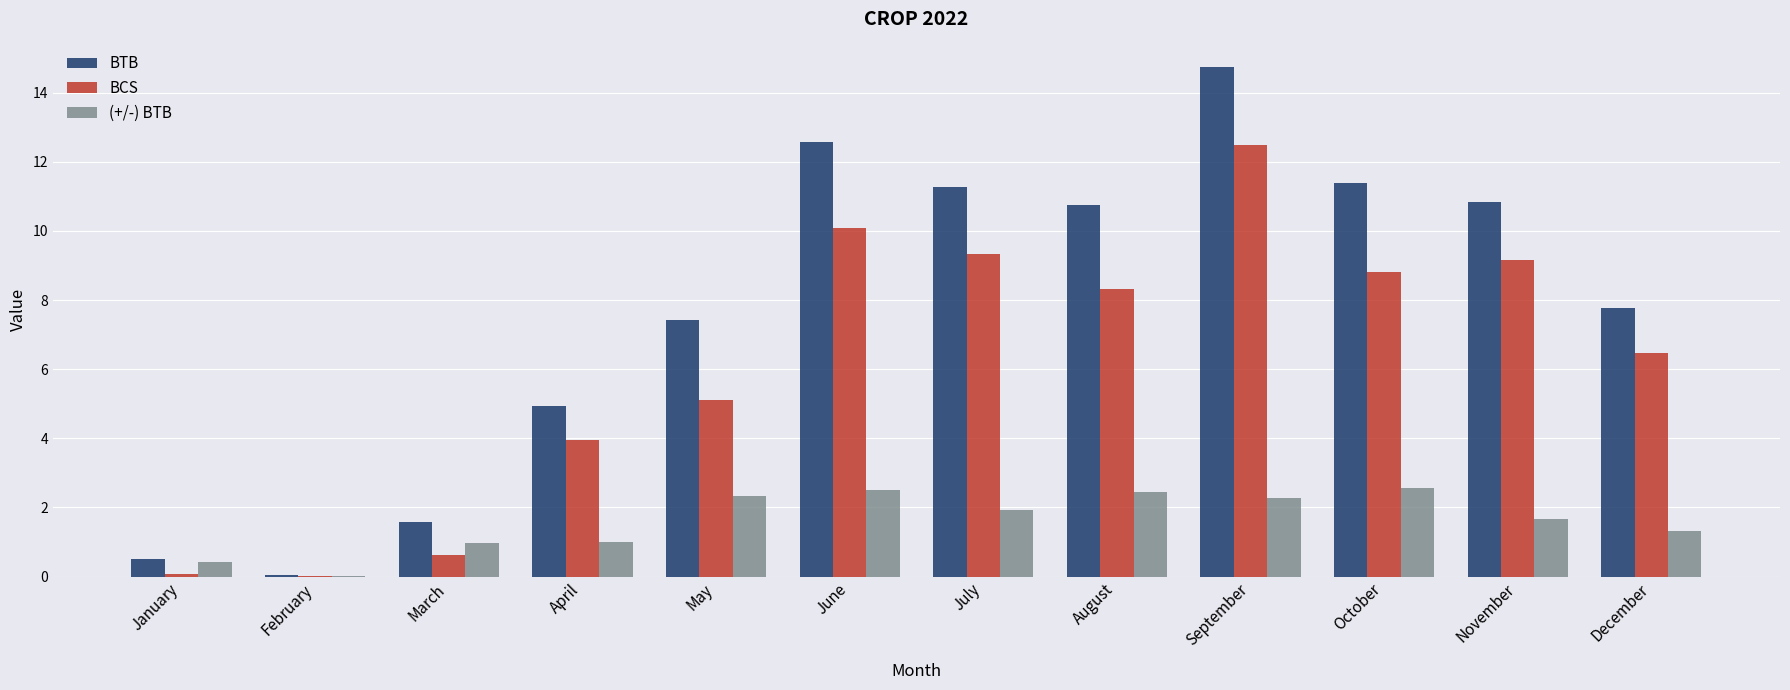

What is the maximum value shown in the chart?

14.7